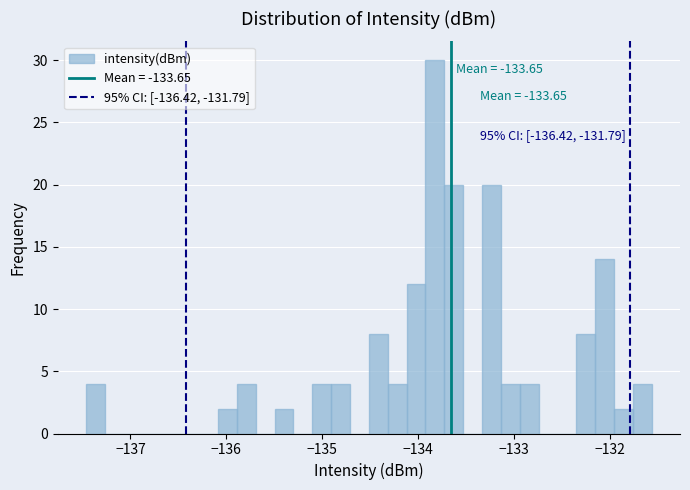

Read against the x-axis, roughly where is the centre of the tallest bar?

-133.8